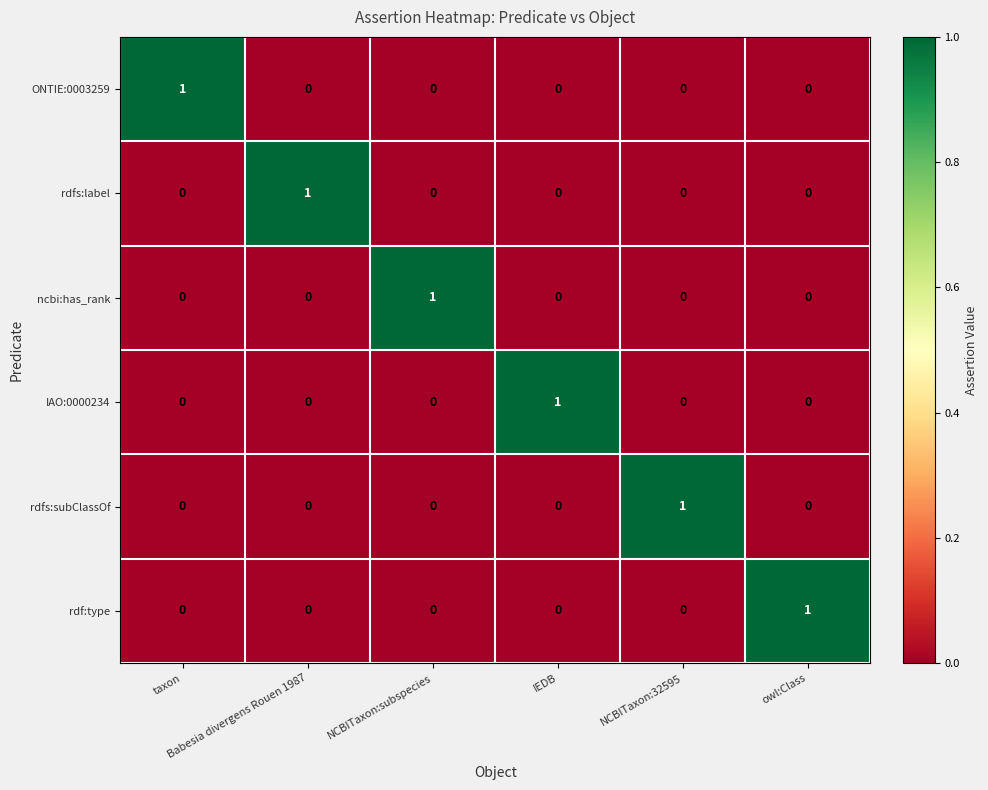

At how many categories does at least one series exceed 0?

6